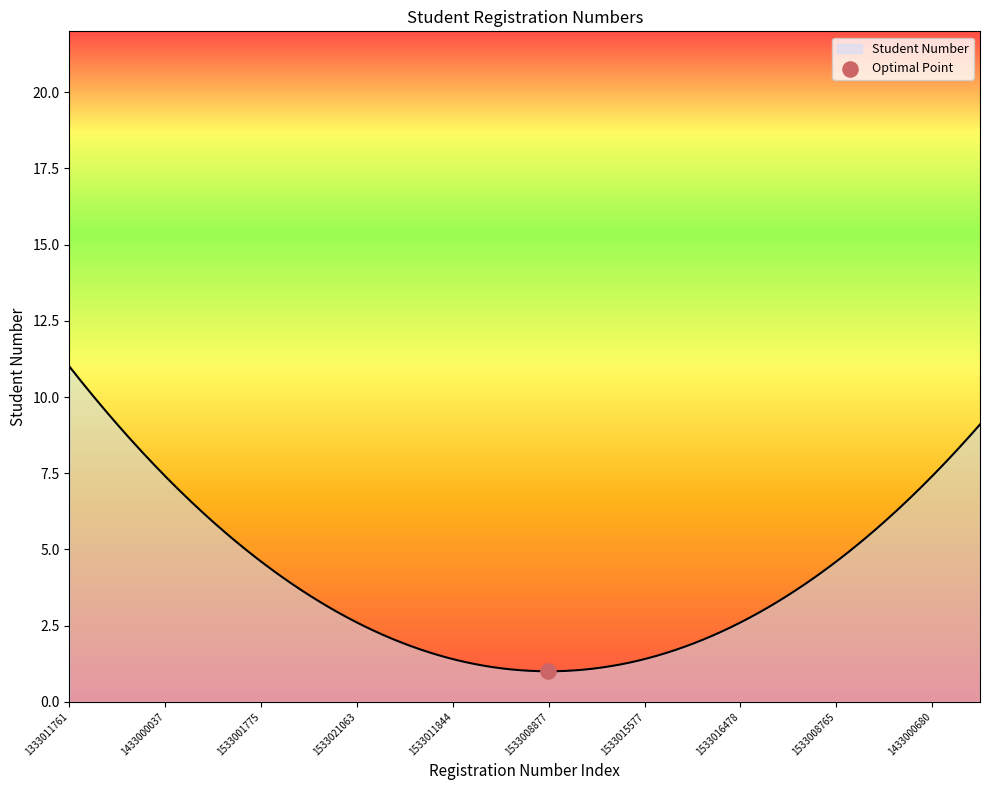

What is the maximum value shown in the chart?

11.0